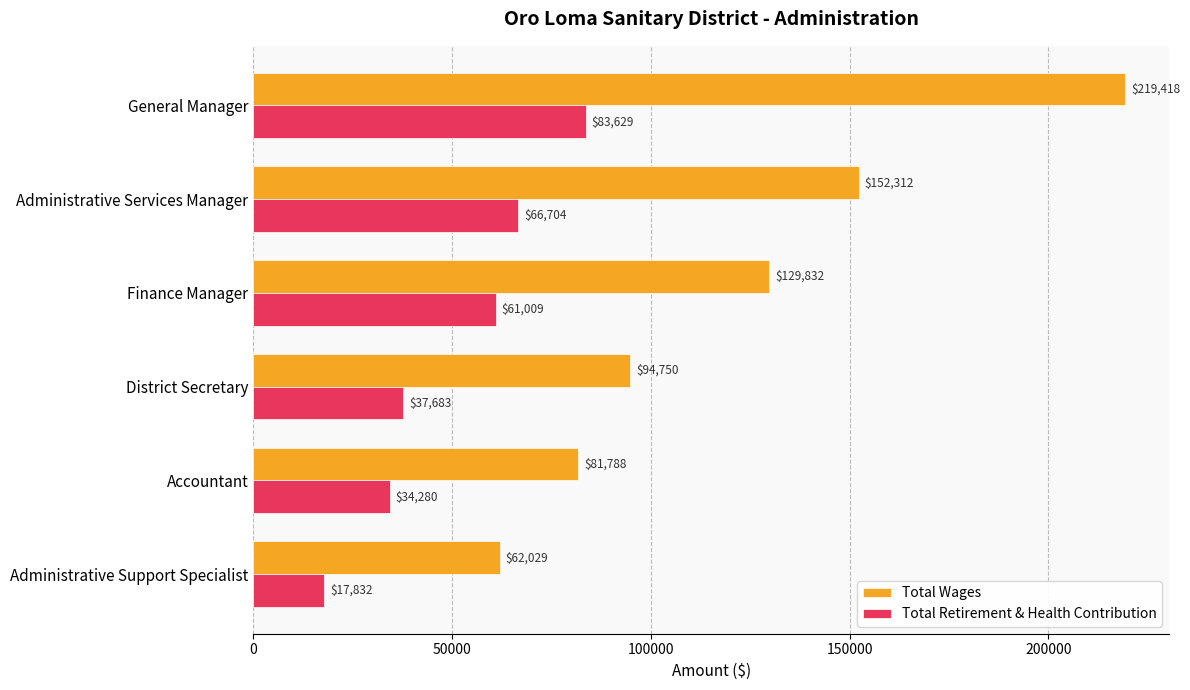

List the labels in order of Total Retirement & Health Contribution value, largest first.

General Manager, Administrative Services Manager, Finance Manager, District Secretary, Accountant, Administrative Support Specialist